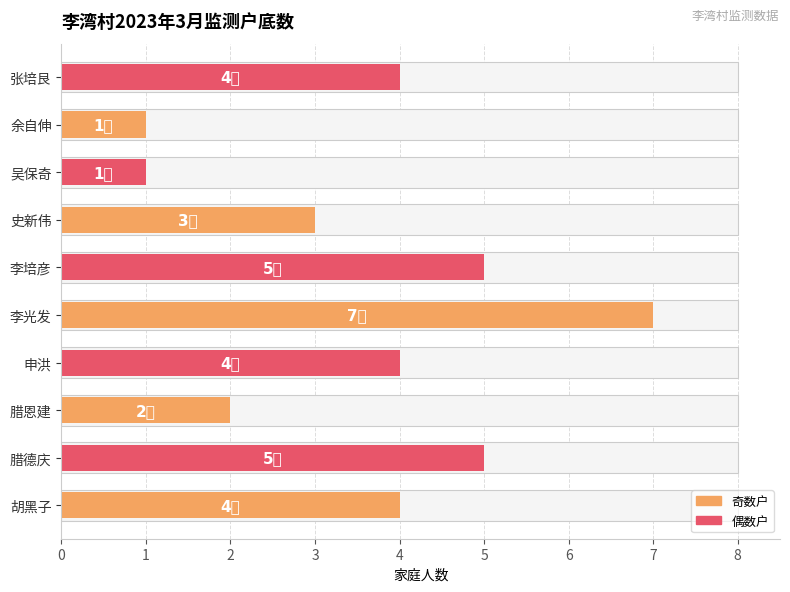

The chart shows a value of 0 at 余自伸. True or false?

False